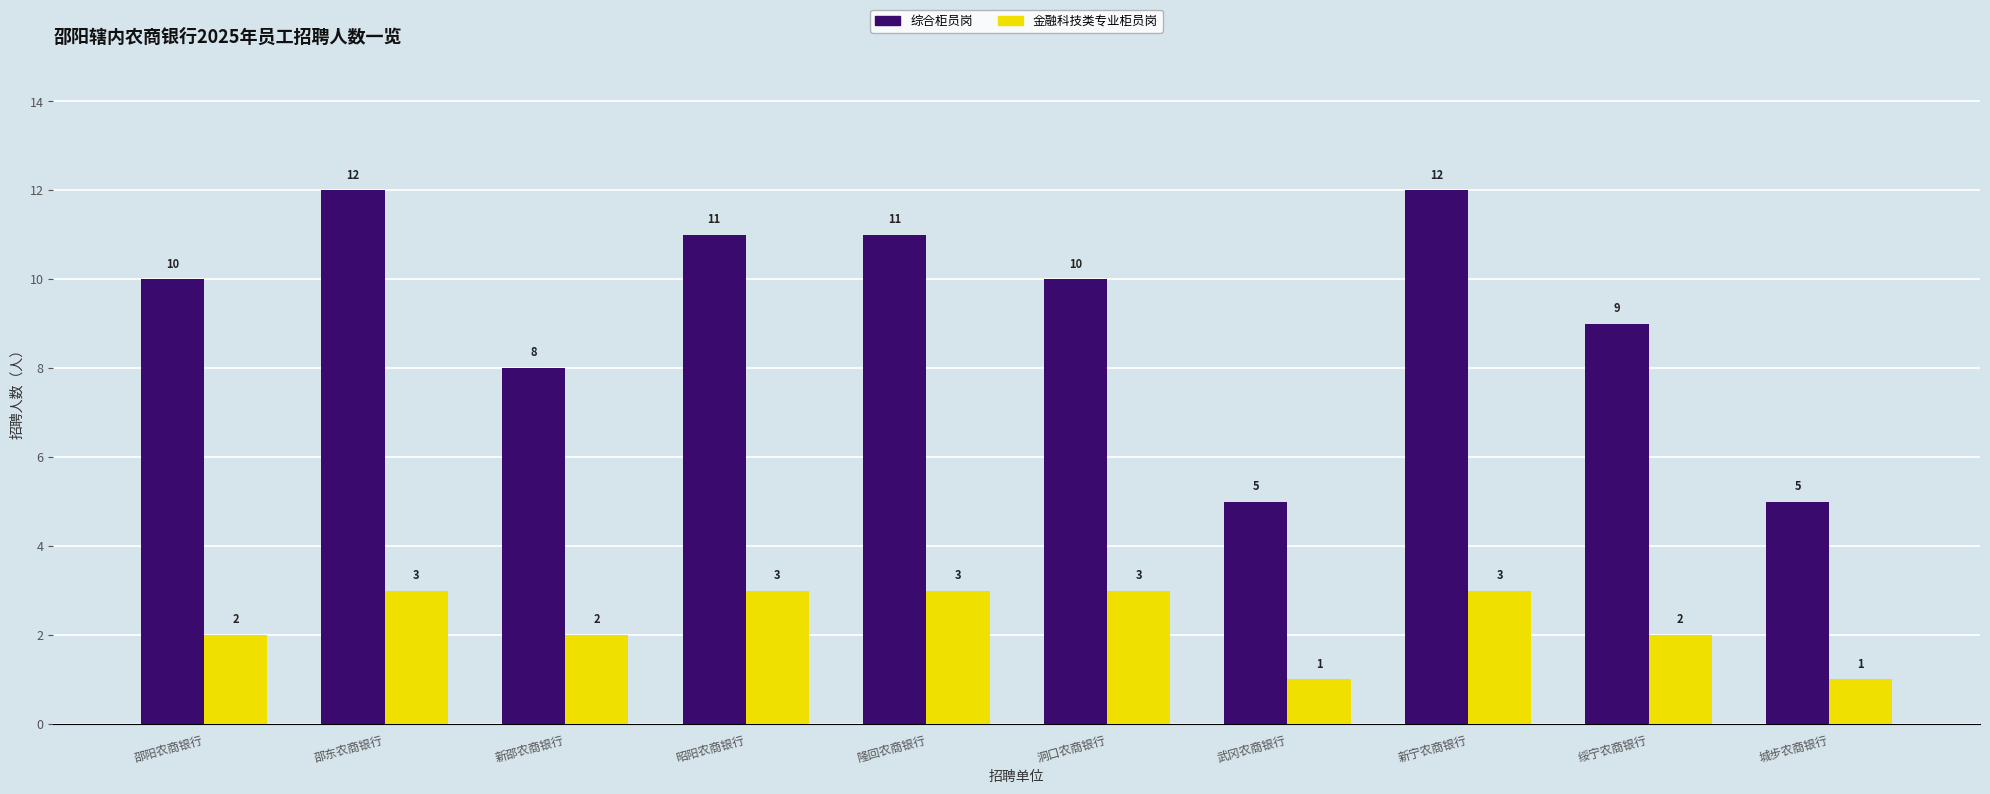

What is the sum of the 综合柜员岗 values at 洞口农商银行 and 绥宁农商银行?

19